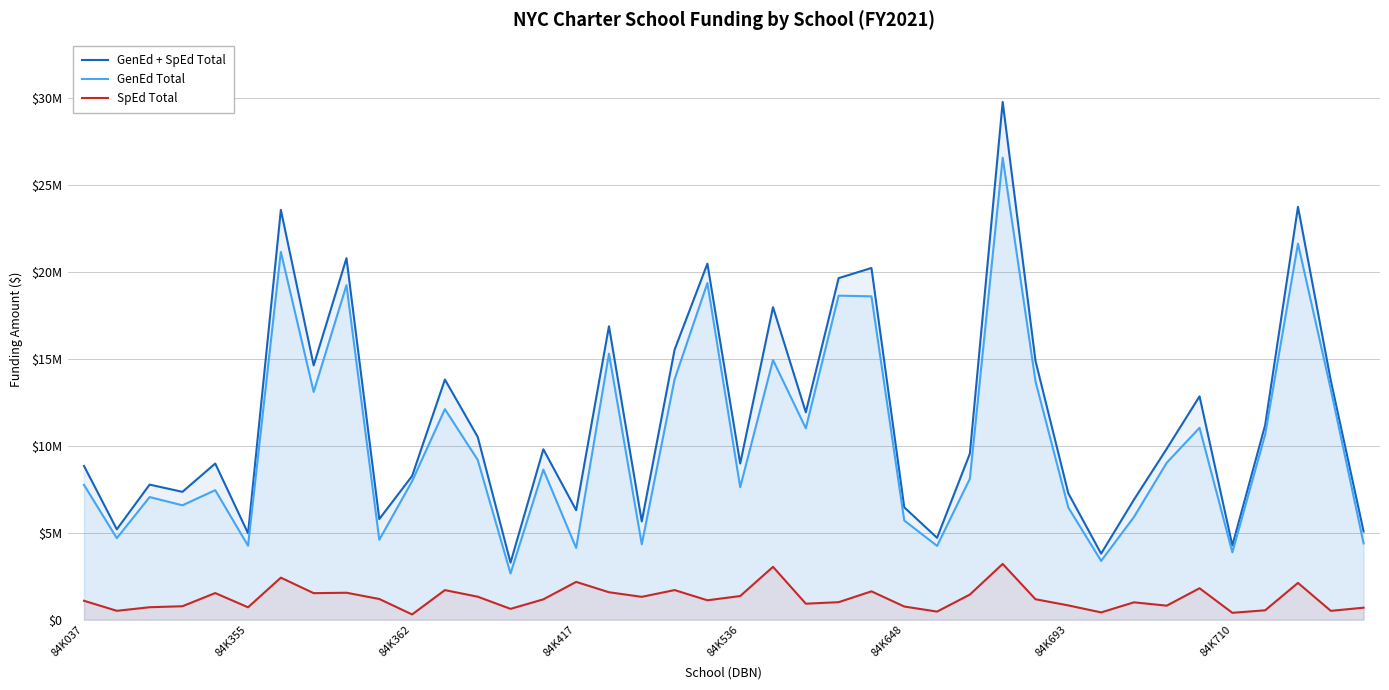

True or false: GenEd + SpEd Total has a value of 12853906.0 at 34.

True